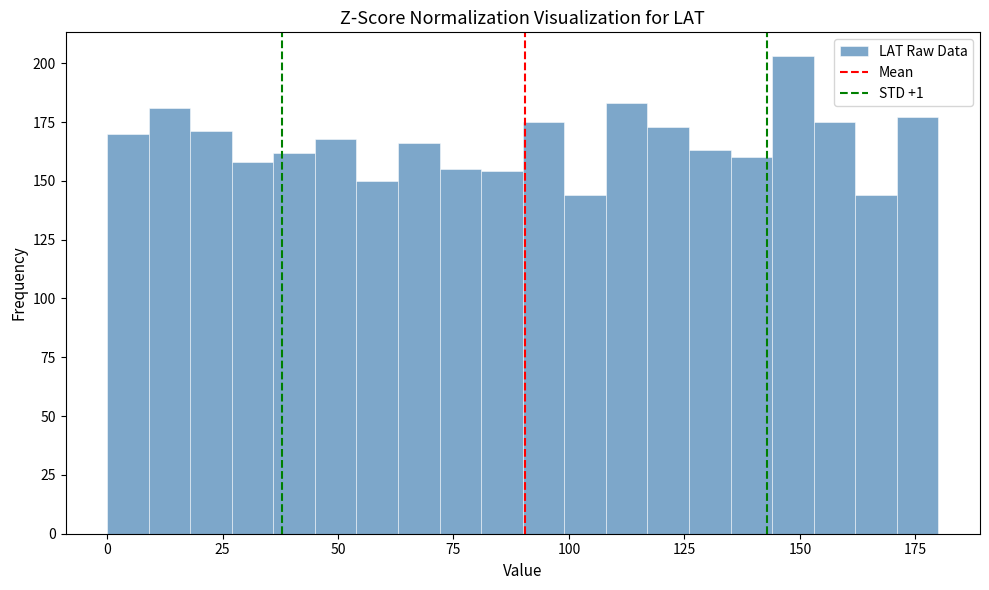

Around what value on the x-axis is the tallest bar? Give the approximate position of its centre, as read against the axis.

150